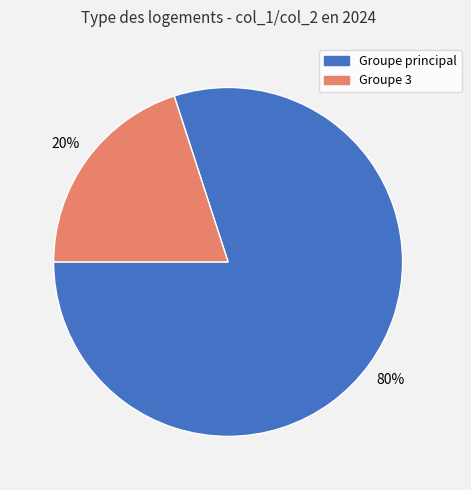

What is the ratio of the value at Groupe principal to the value at Groupe 3?

4.0